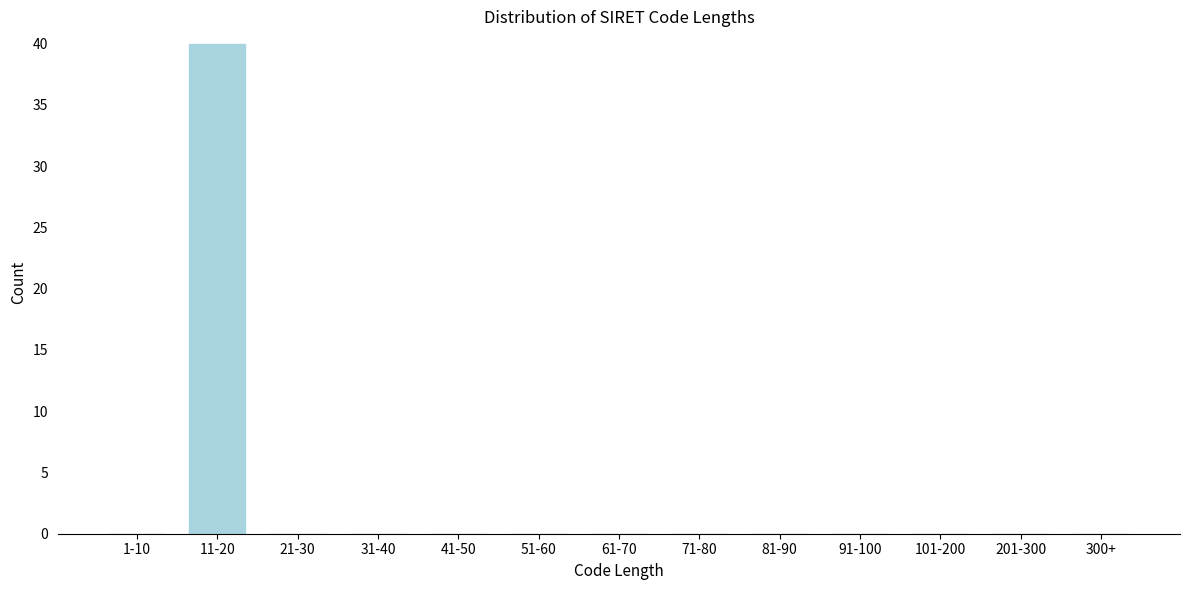

Reading left to right, list all the values displayed in this chart.

1-10=0	11-20=40	21-30=0	31-40=0	41-50=0	51-60=0	61-70=0	71-80=0	81-90=0	91-100=0	101-200=0	201-300=0	300+=0